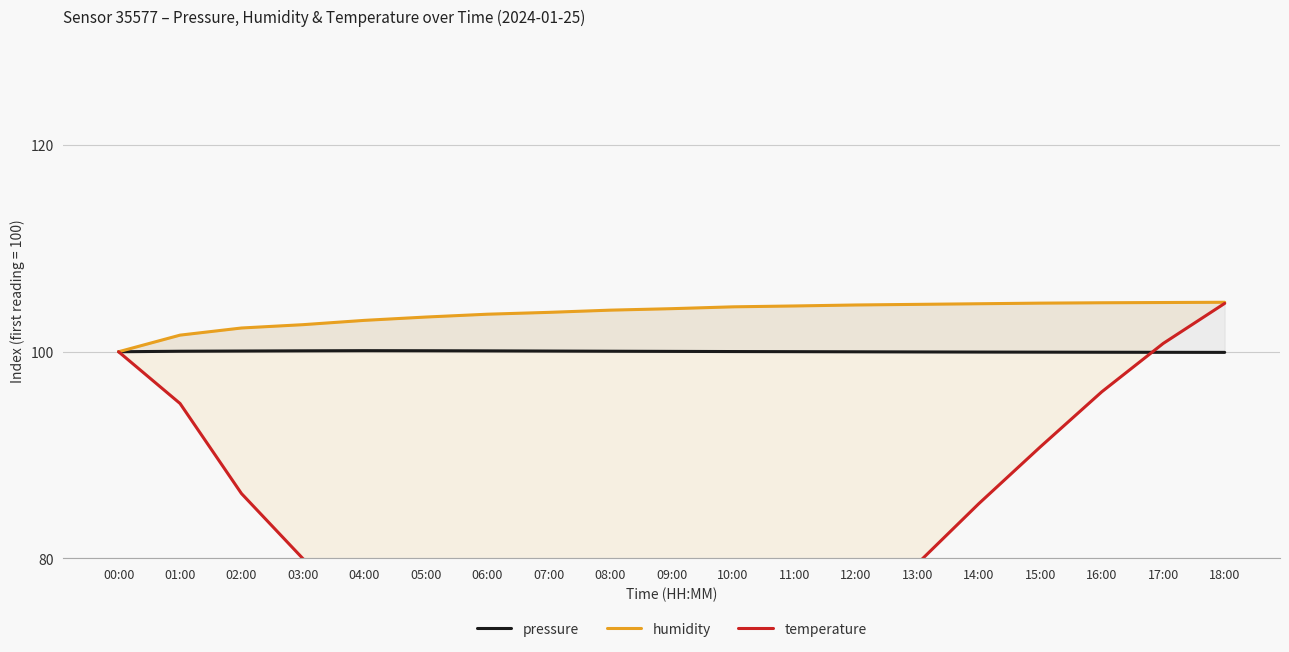

Reading right to left, list all the values displayed in this chart.

pressure: 99.9	99.9	100.0	100.0	100.0	100.0	100.0	100.0	100.0	100.0	100.1	100.1	100.1	100.1	100.1	100.1	100.1	100.0	100.0
humidity: 104.8	104.8	104.7	104.7	104.6	104.6	104.5	104.4	104.4	104.2	104.0	103.8	103.6	103.4	103.0	102.6	102.3	101.6	100.0
temperature: 104.7	100.8	96.1	90.8	85.3	79.5	74.3	70.3	67.5	65.9	65.4	66.2	67.9	70.8	74.6	80.0	86.3	95.0	100.0